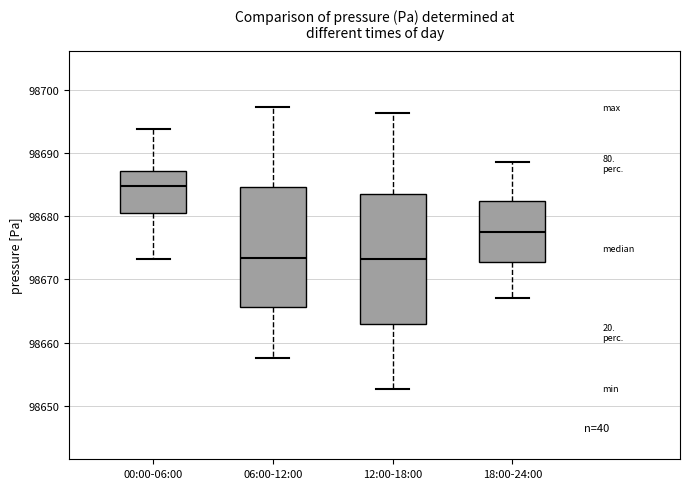

Where is the lower edge of the box for 18:00-24:00 on the y-axis? The values are not printed on the chart, so give them approximately, as read against the axis.

98673